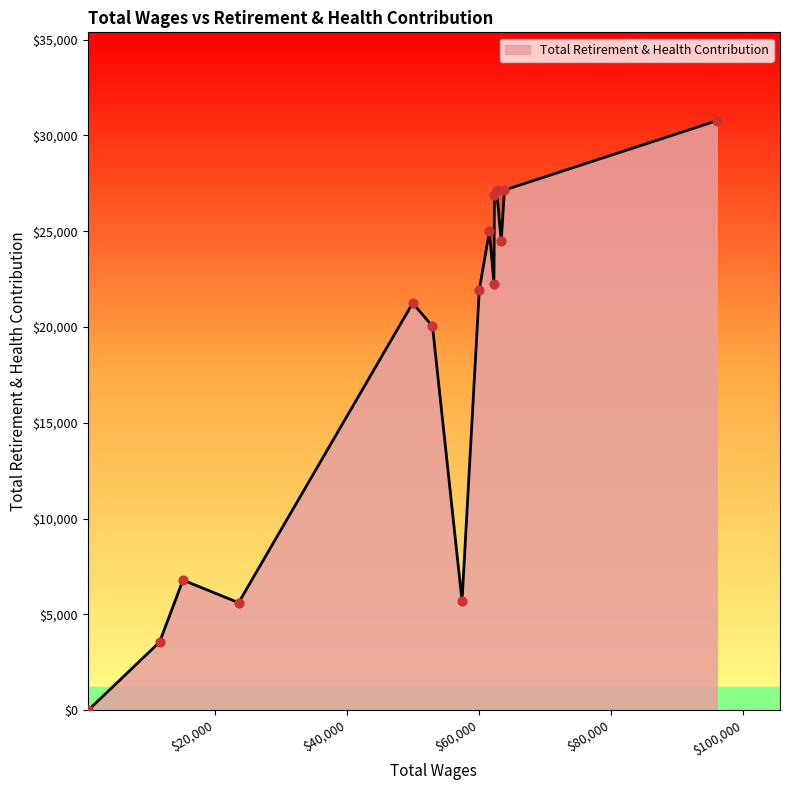

What is the maximum value shown in the chart?

30764